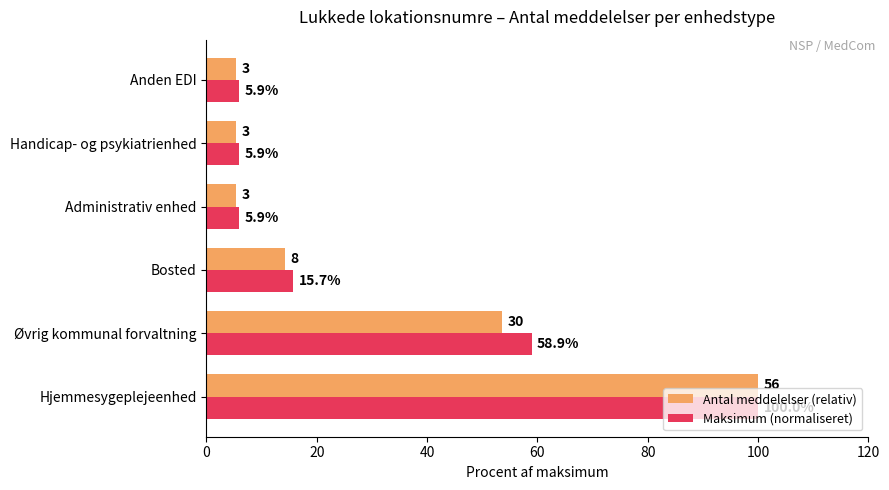

Where is Antal meddelelser (relativ) nearest to the value 52?

Øvrig kommunal forvaltning